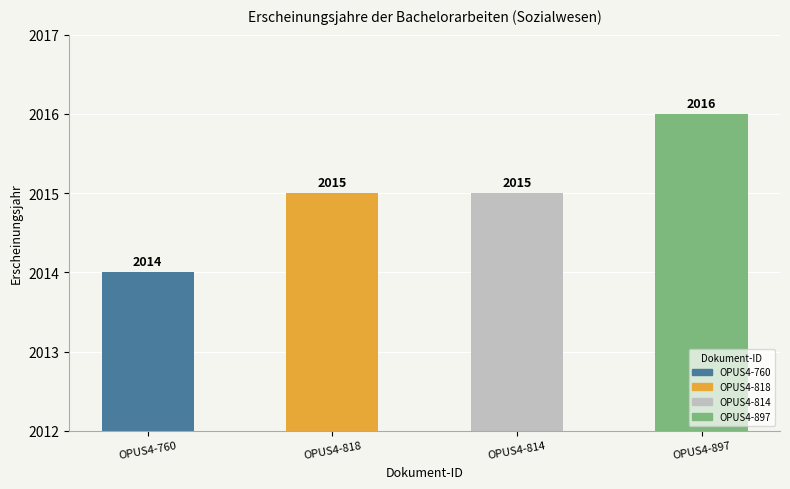

What is the difference between the values at OPUS4-760 and OPUS4-814?

1